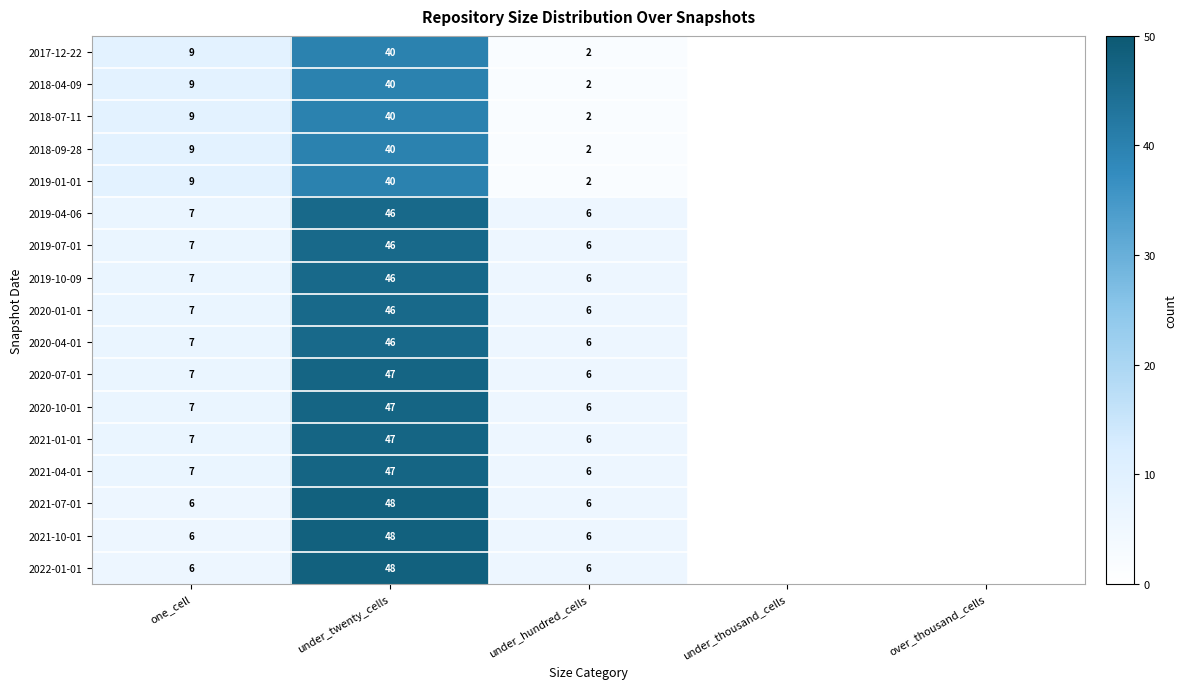

Is the value of 2020-07-01 at under_hundred_cells greater than the value of 2019-07-01 at one_cell?

No